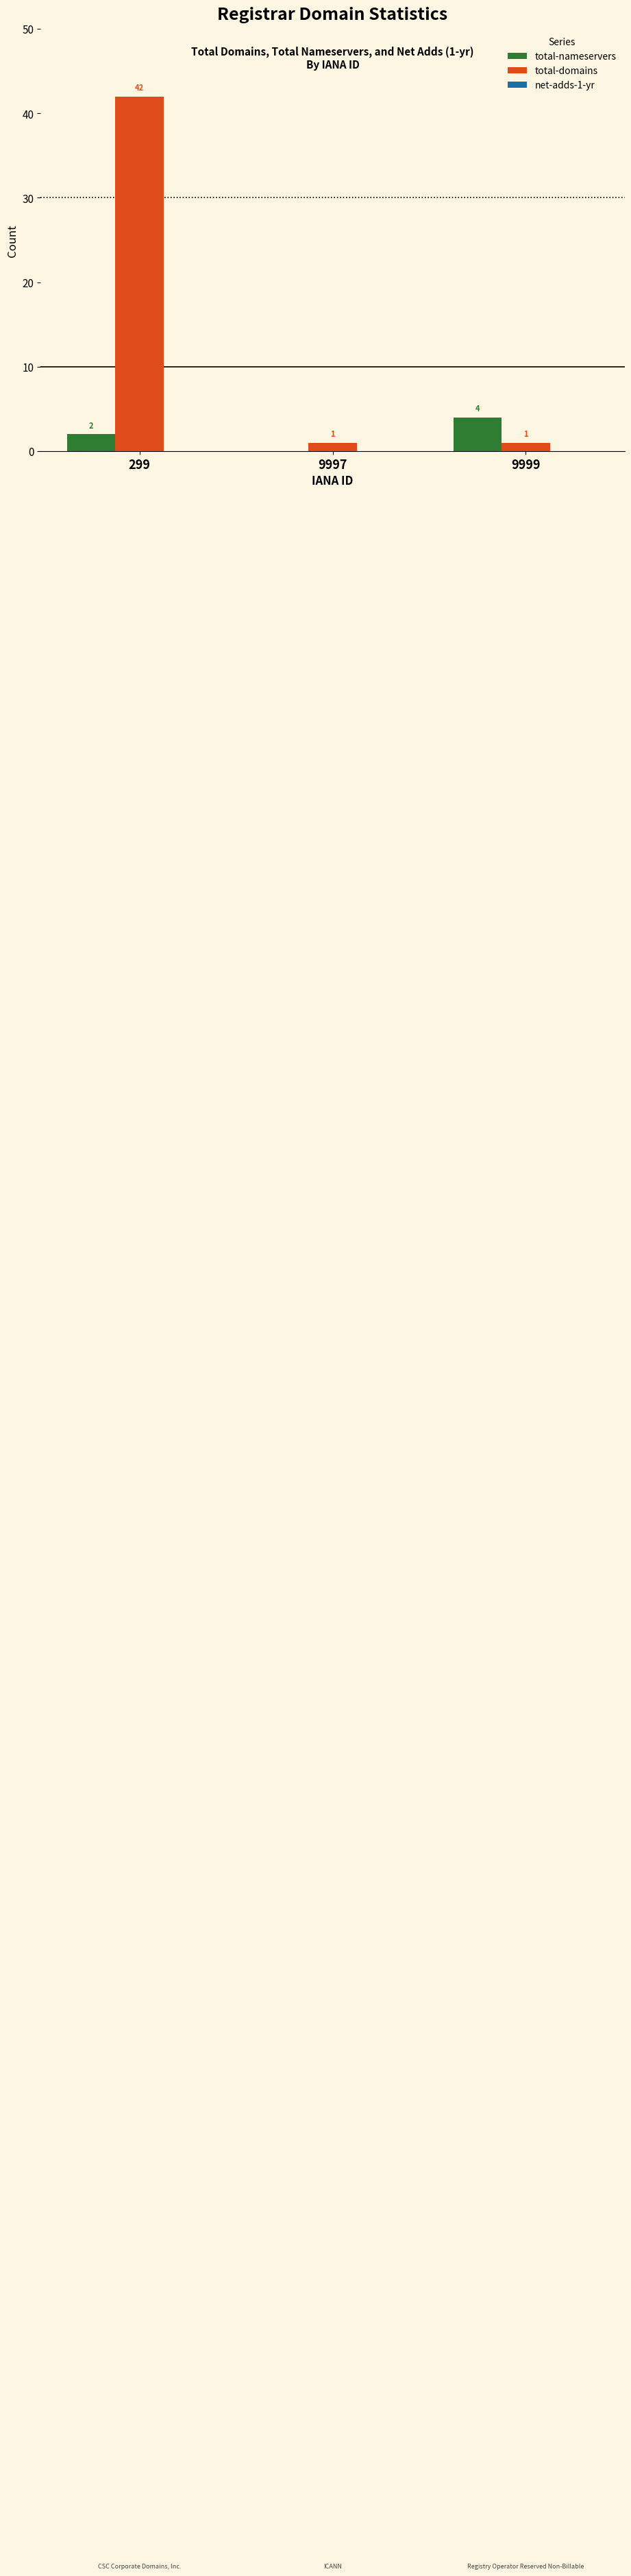

Which category has the highest value across all series?

299